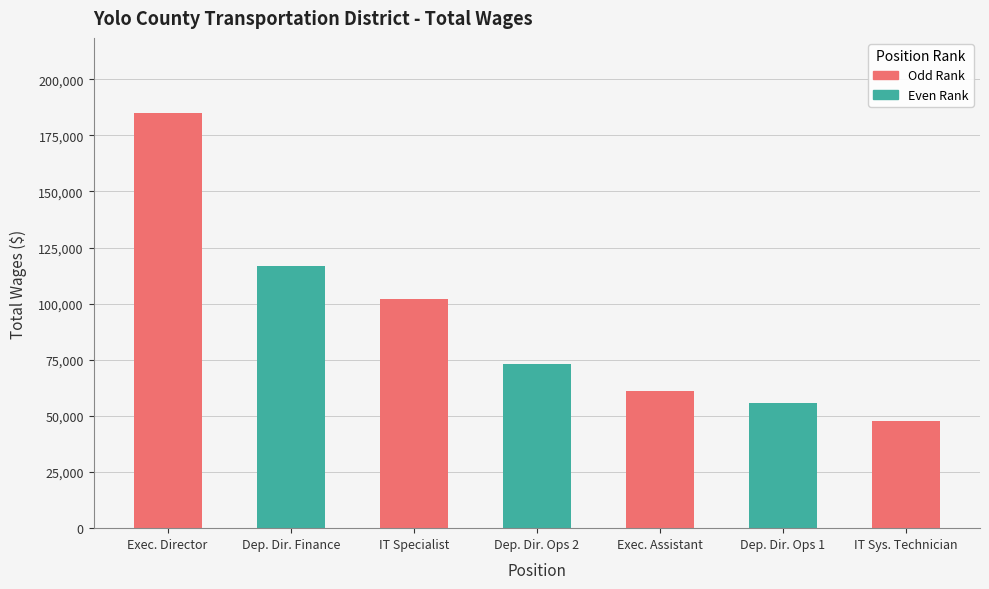

List the labels in order of value, largest first.

Executive Director, Deputy Director Finance, It Specialist, Deputy Director Operations 2, Executive Assistant, Deputy Director Operations 1, It Systems Support Technician